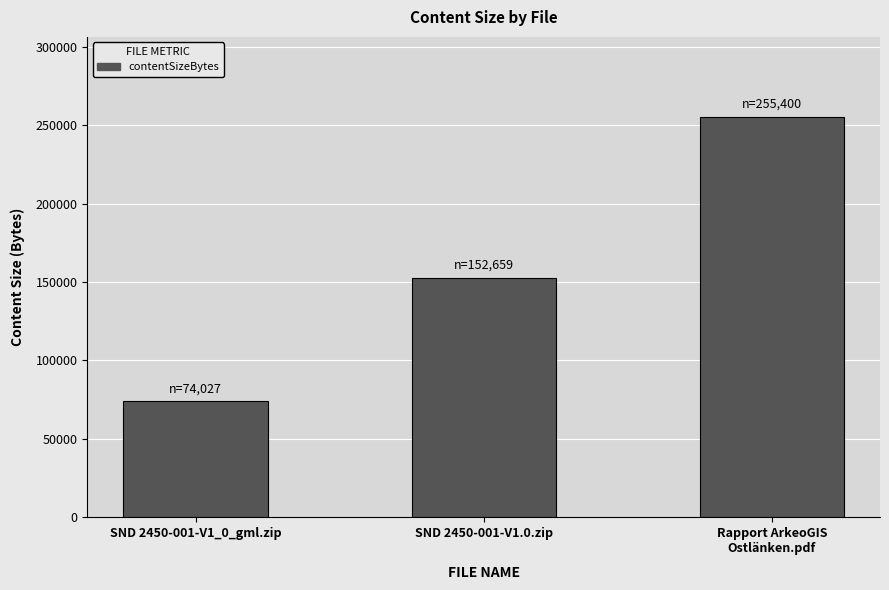

Reading left to right, extract all data points from this chart.

SND 2450-001-V1_0_gml.zip=74027	SND 2450-001-V1.0.zip=152659	Rapport ArkeoGIS
Ostlänken.pdf=255400